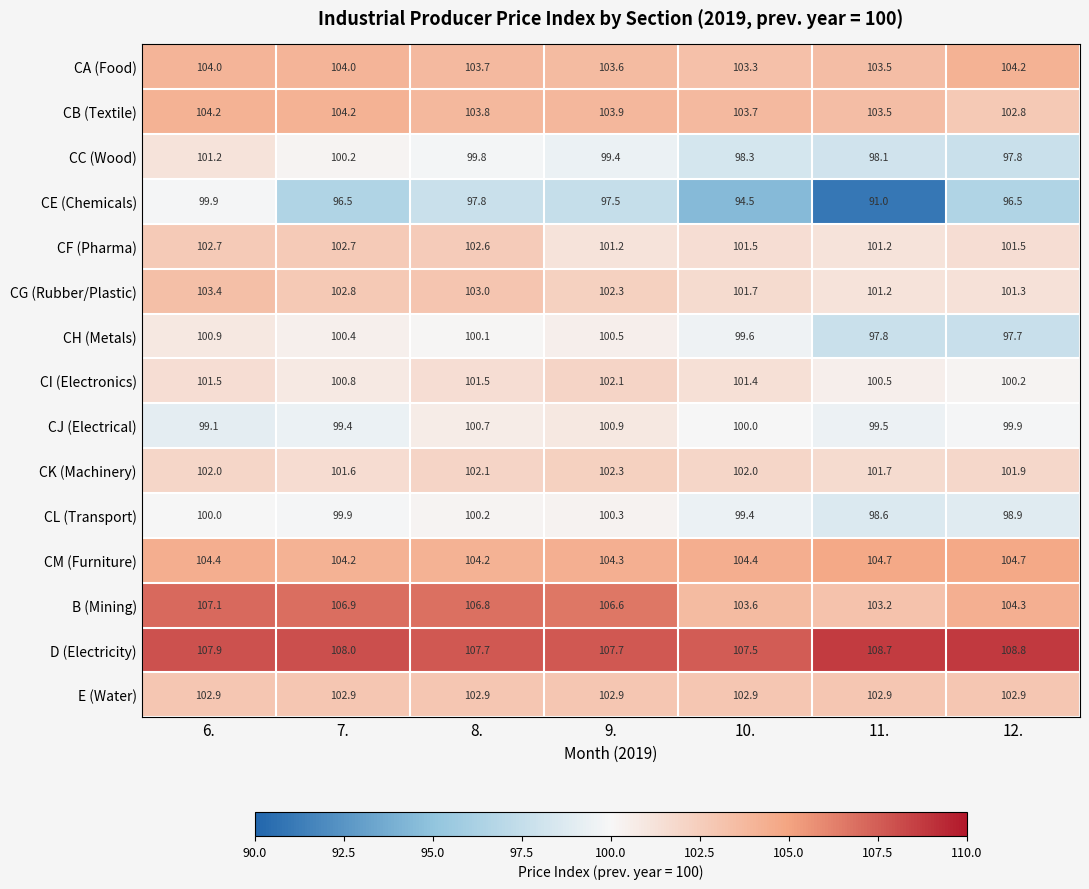

What is the difference between the second highest and second lowest values in the CM (Furniture) series?

0.5